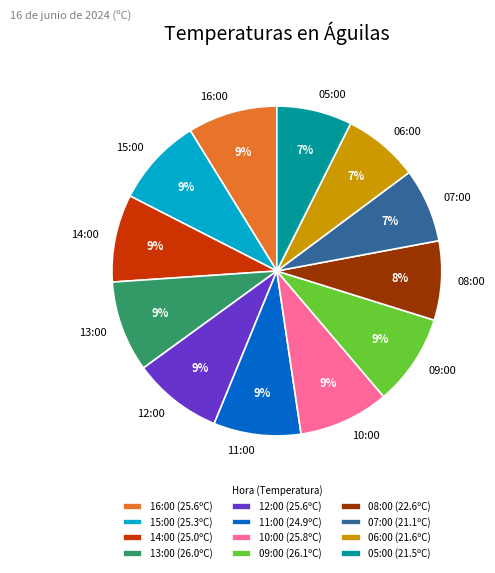

To the nearest percent, what is the difference between the 09:00 and 05:00 slice percentages?

2%